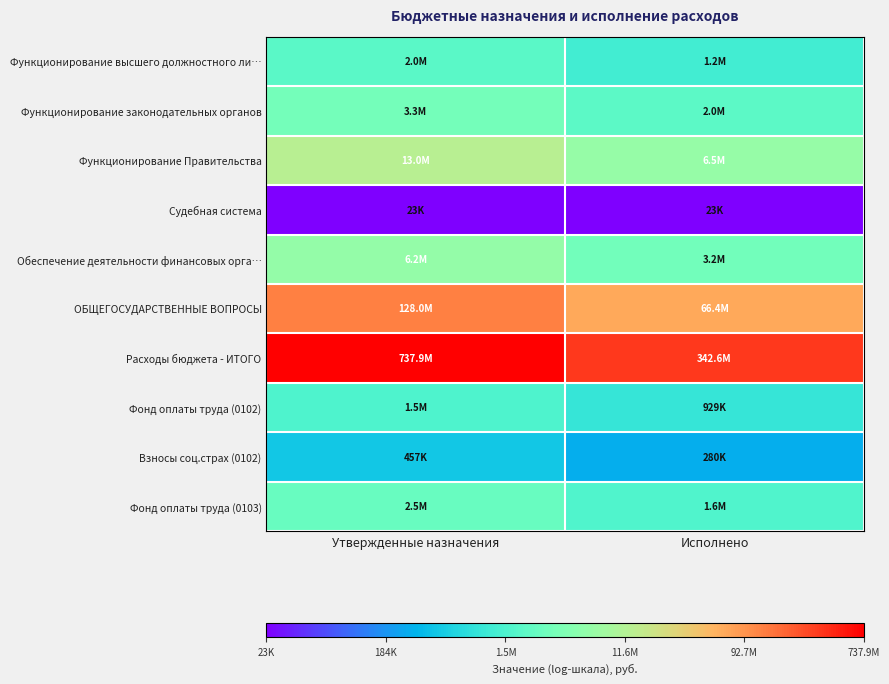

Reading right to left, transcribe all the data shown in this chart.

Функционирование высшего должностного ли…: Исполнено=14.0	Утвержденные назначения=14.5
Функционирование законодательных органов: Исполнено=14.5	Утвержденные назначения=15.0
Функционирование Правительства: Исполнено=15.7	Утвержденные назначения=16.4
Судебная система: Исполнено=10.0	Утвержденные назначения=10.0
Обеспечение деятельности финансовых орга…: Исполнено=15.0	Утвержденные назначения=15.6
ОБЩЕГОСУДАРСТВЕННЫЕ ВОПРОСЫ: Исполнено=18.0	Утвержденные назначения=18.7
Расходы бюджета - ИТОГО: Исполнено=19.7	Утвержденные назначения=20.4
Фонд оплаты труда (0102): Исполнено=13.7	Утвержденные назначения=14.2
Взносы соц.страх (0102): Исполнено=12.5	Утвержденные назначения=13.0
Фонд оплаты труда (0103): Исполнено=14.3	Утвержденные назначения=14.7